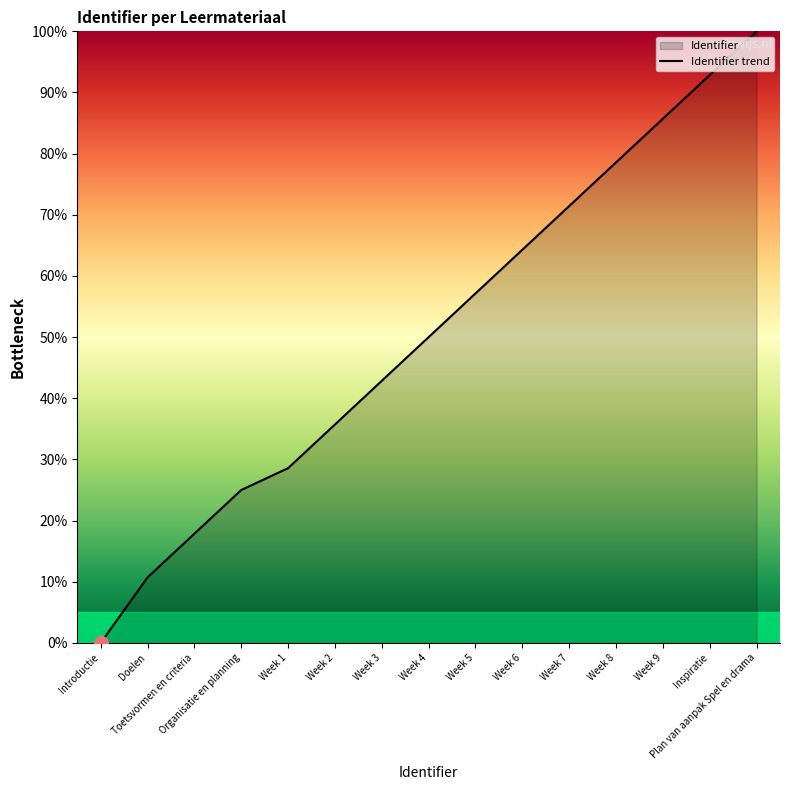

How many lines are shown in the chart?

1